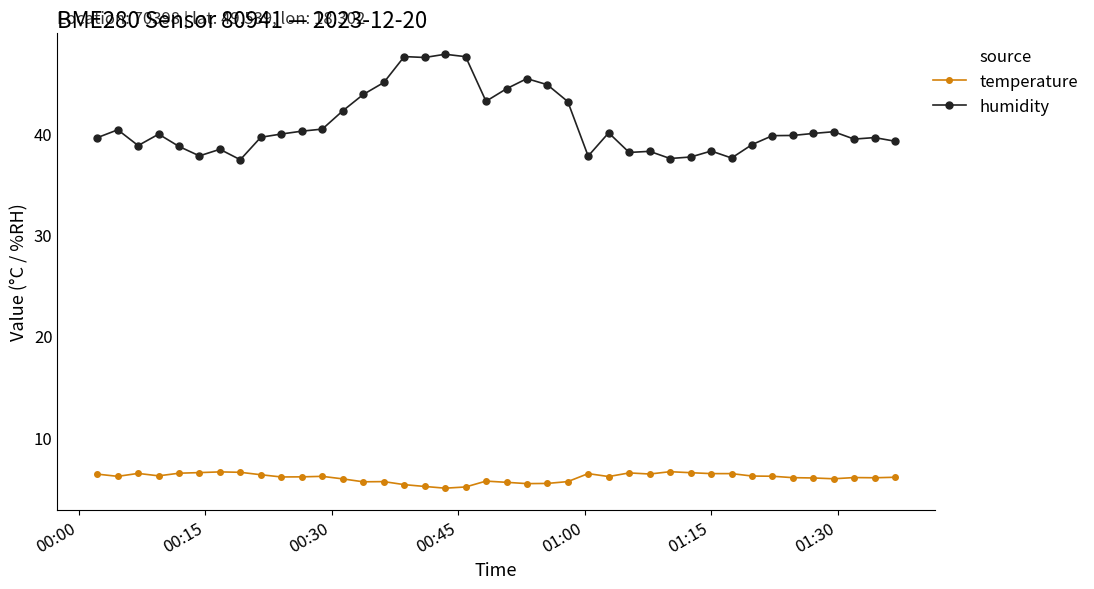

What is the value of the humidity point at the 32nd from the left?

37.6